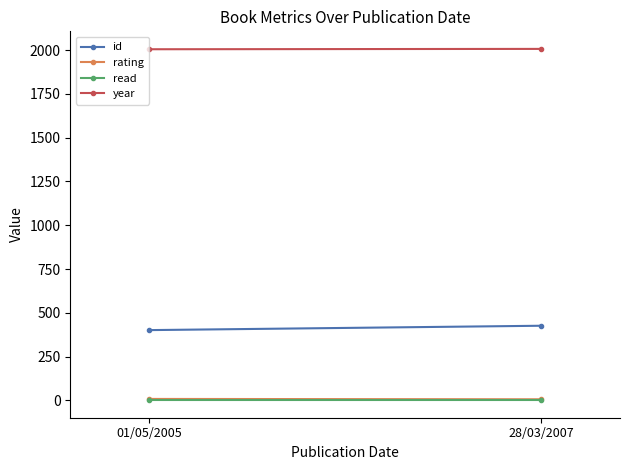

At how many categories does at least one series exceed 1920?

2